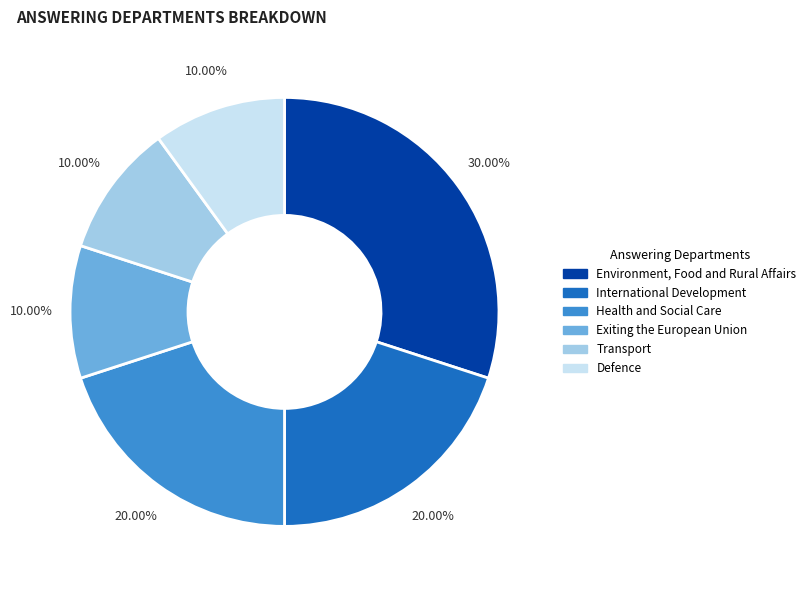

Is it true that Environment, Food and Rural Affairs is 30% of the pie?

True